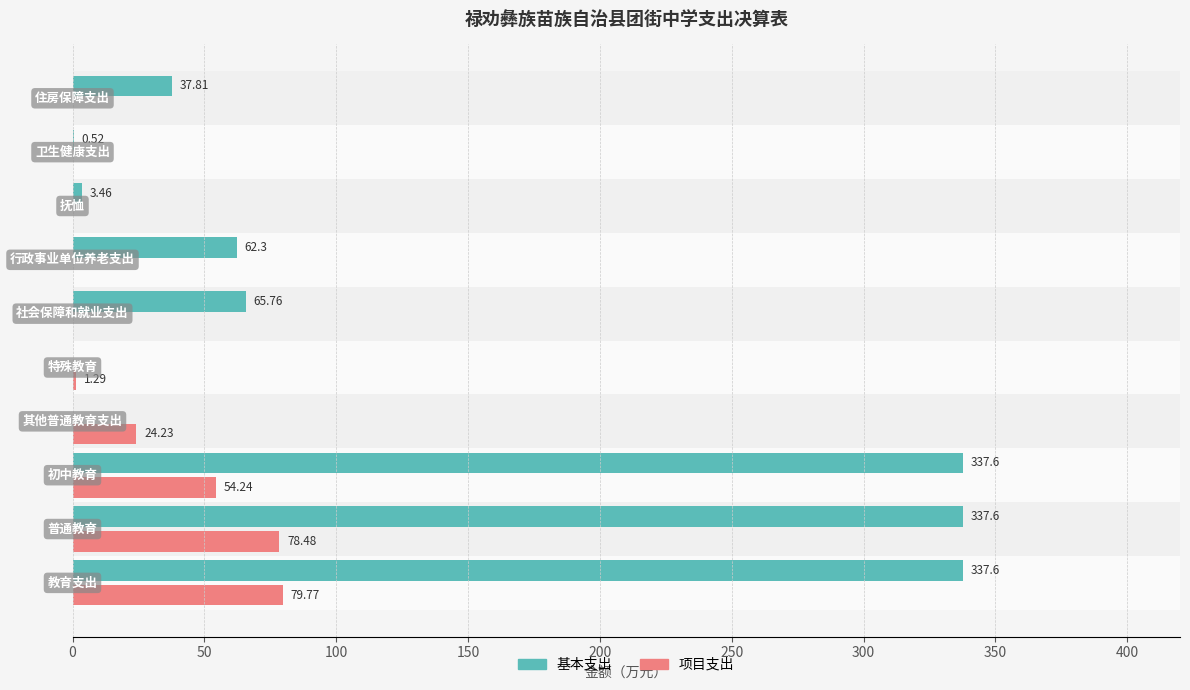

What is the sum of all 项目支出 values?

238.0